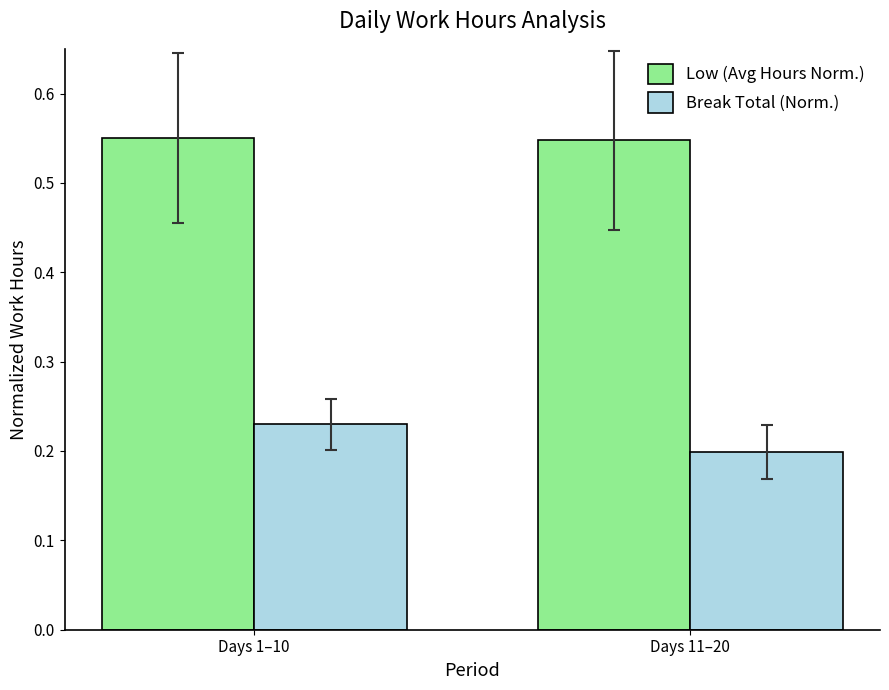

Which label corresponds to the smallest value in the chart?

Days 11–20